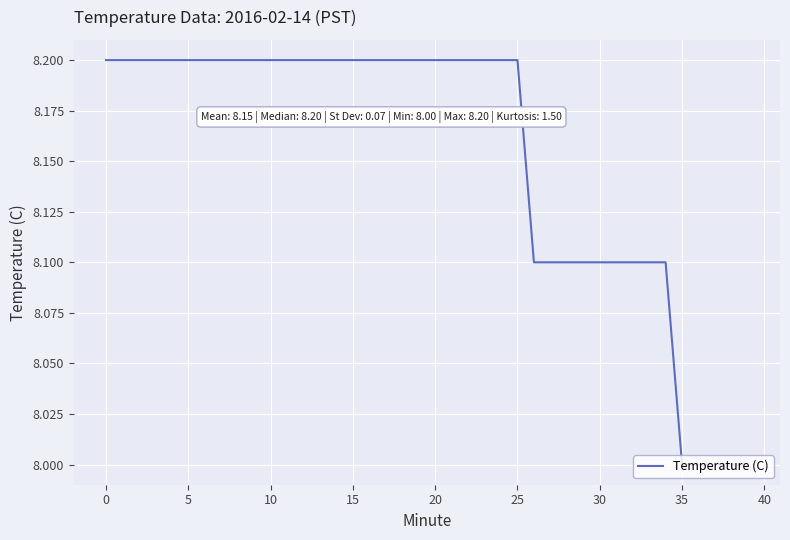

What is the average value?

8.2